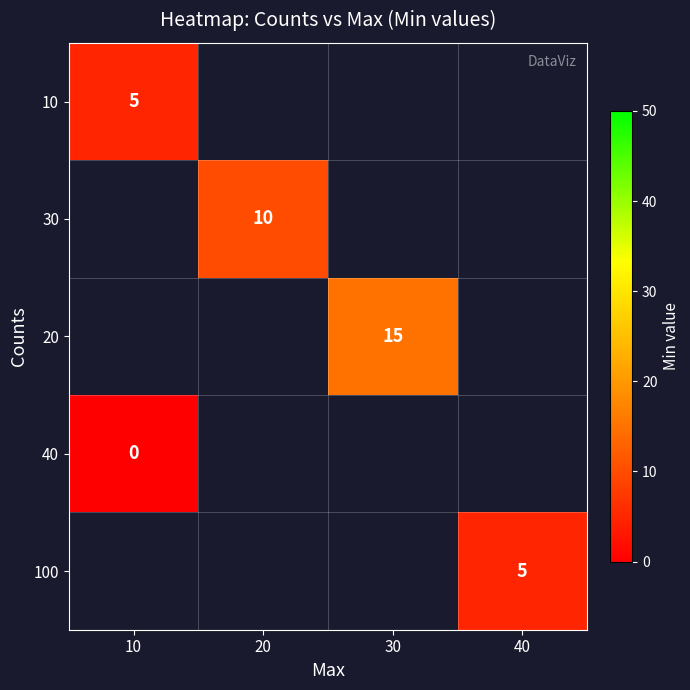

Count the number of categories in the chart.

4